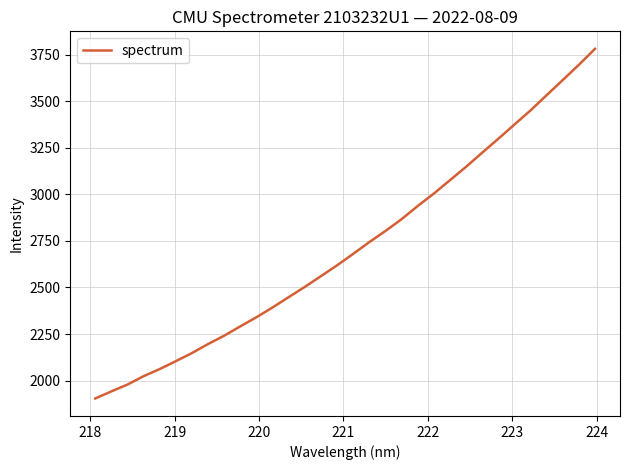

What is the difference between the maximum and minimum values?

1878.1